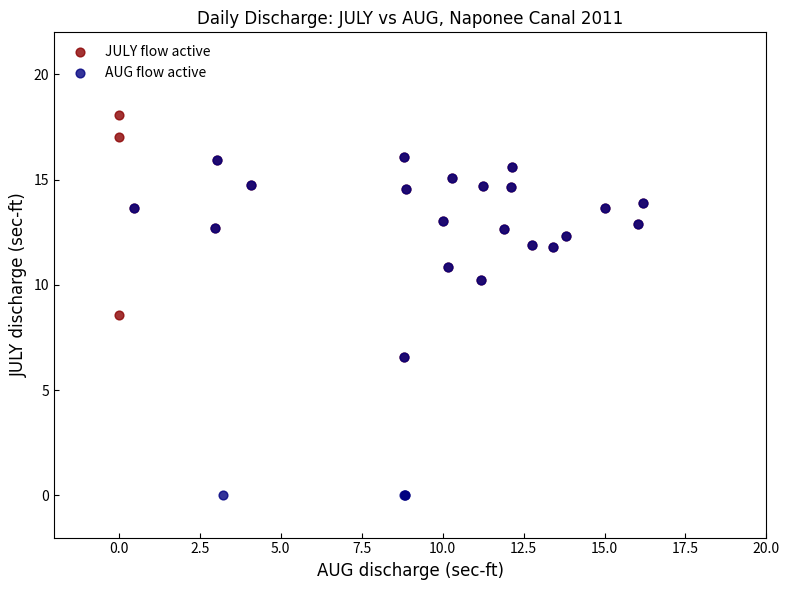

What are all the series names shown in the legend?

JULY flow active, AUG flow active